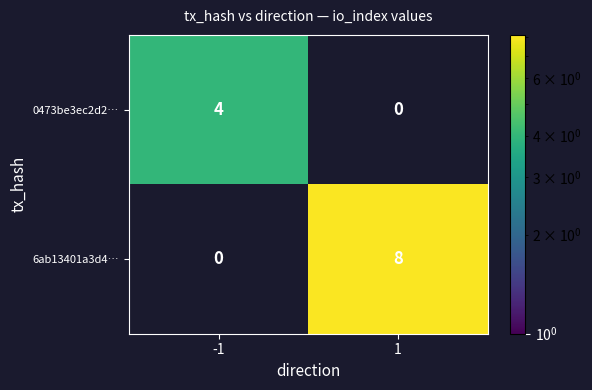

The value of 0473be3ec2d2… at -1 is 1. True or false?

False